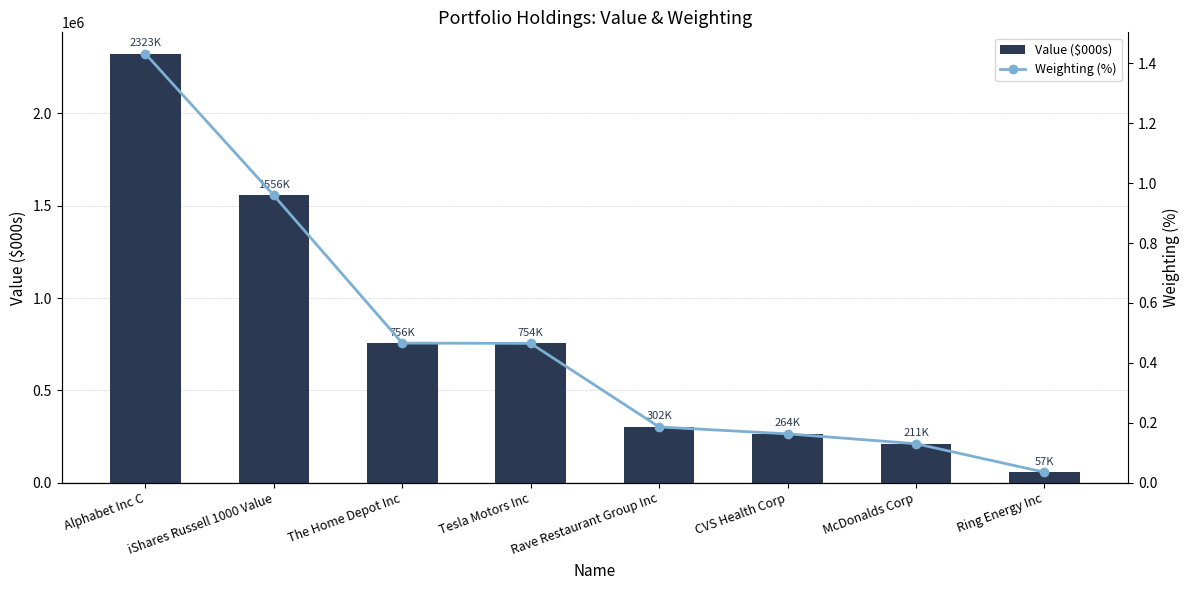

Rank the series by their average value, from highest to lowest.

Value ($000s), Weighting (%)